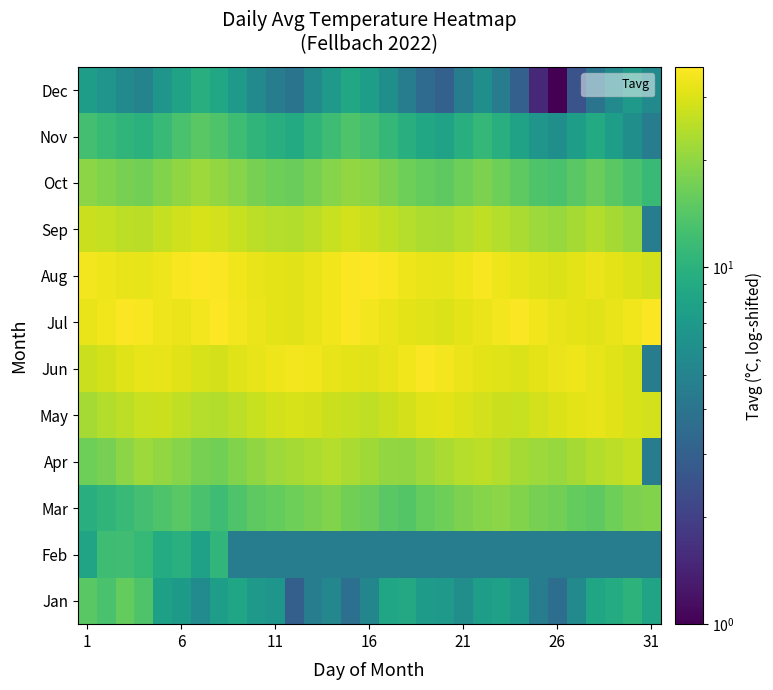

At which category is the sum across all series the highest?

14